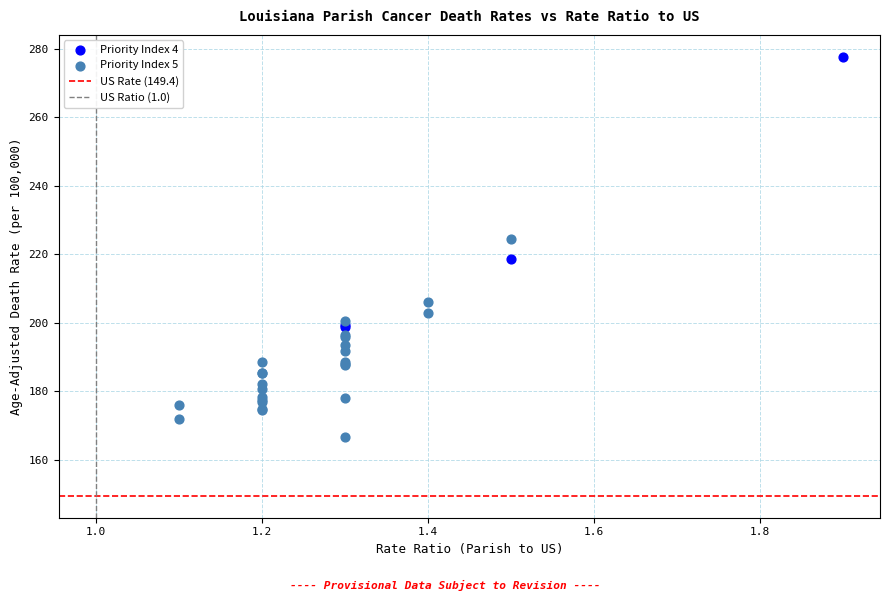

Which series has the largest Y range (max minus min)?

Priority Index 4